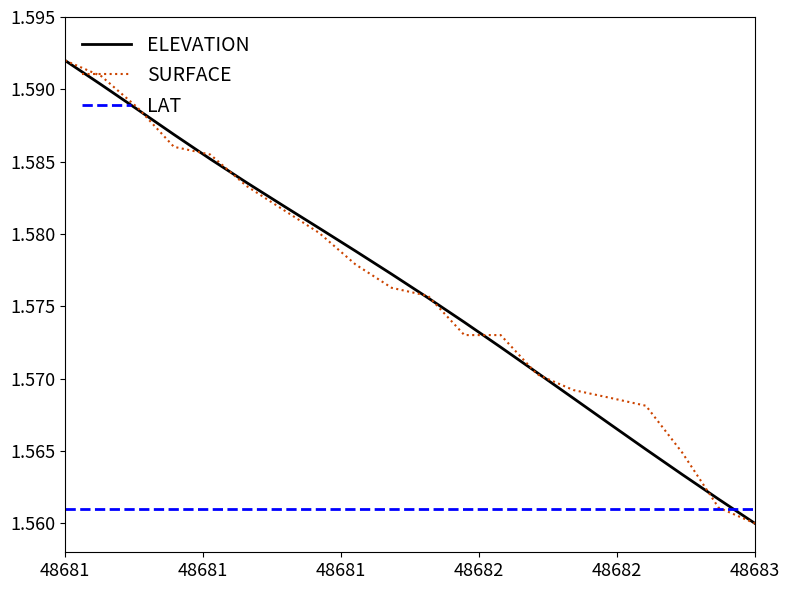

After their last crossing, which series has the higher values: LAT or ELEVATION?

LAT